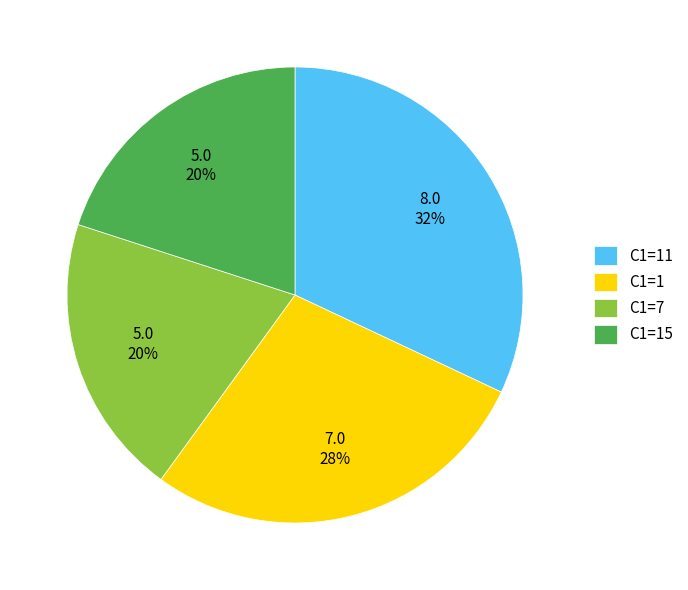

To the nearest percent, what percentage of the pie is C1=15?

20%